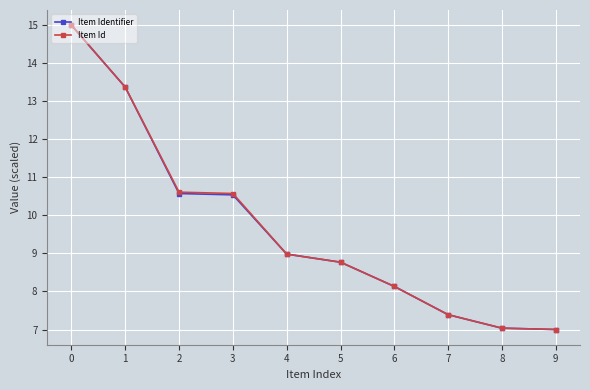

What is the value of the Item Identifier point at the 7th from the left?

8.1